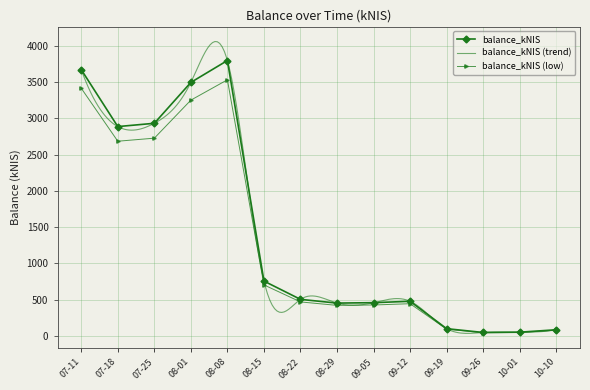

How many data points are above 502?

7